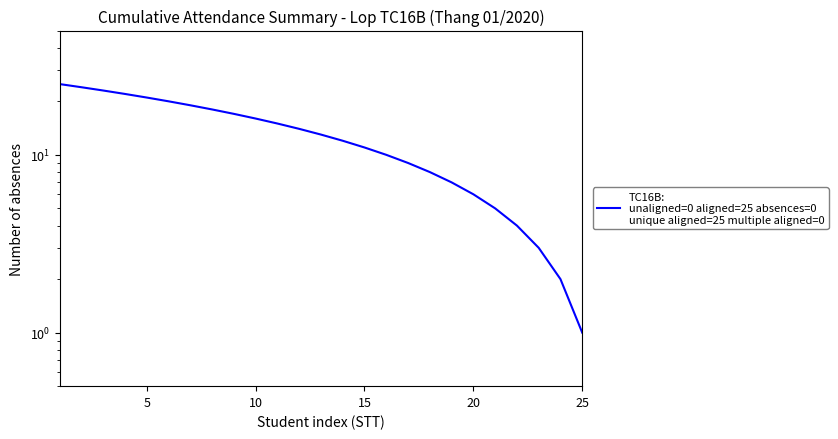

Does the chart have visible grid lines?

No